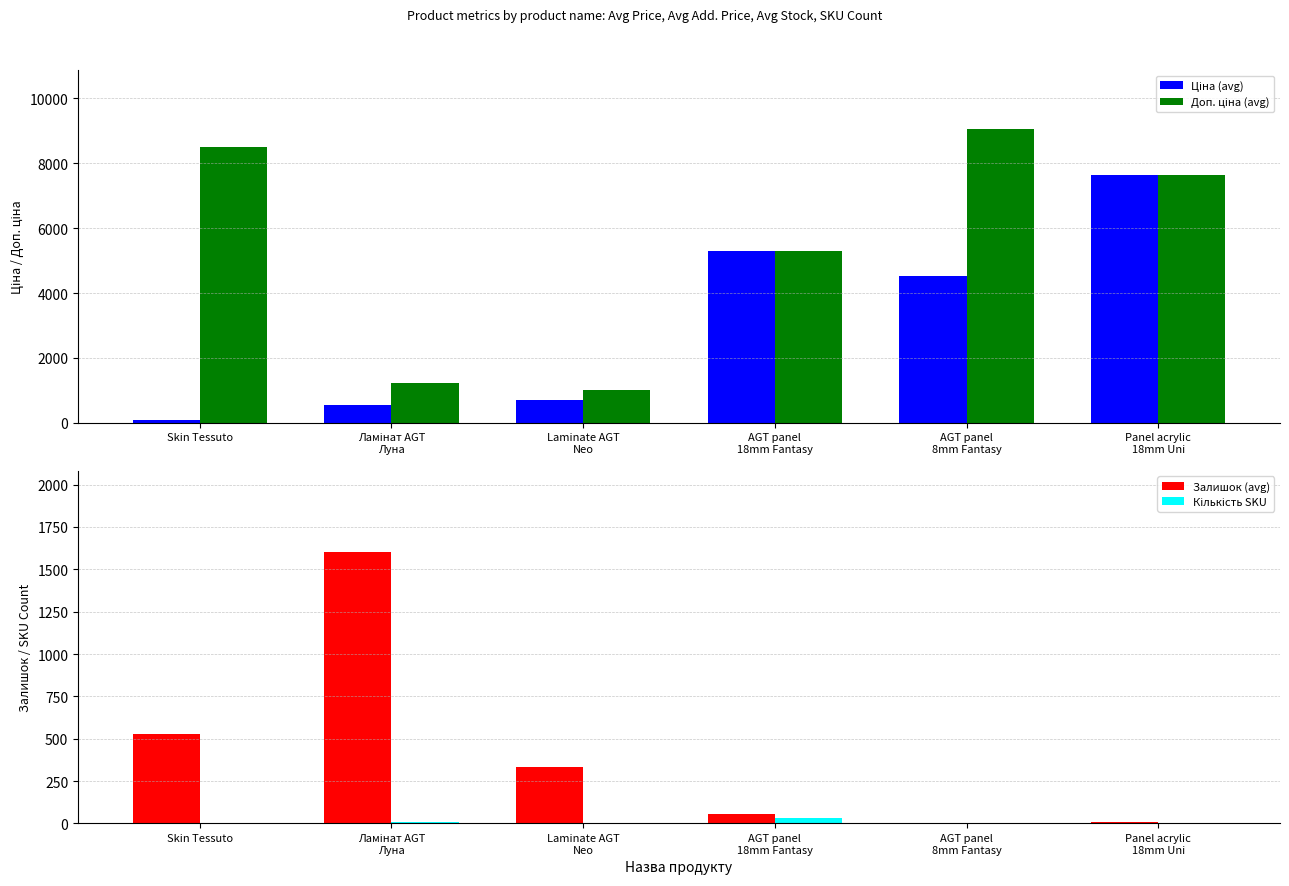

List the labels in order of Залишок (avg) value, smallest first.

AGT panel
8mm Fantasy, Panel acrylic
18mm Uni, AGT panel
18mm Fantasy, Laminate AGT
Neo, Skin Tessuto, Ламінат AGT
Луна